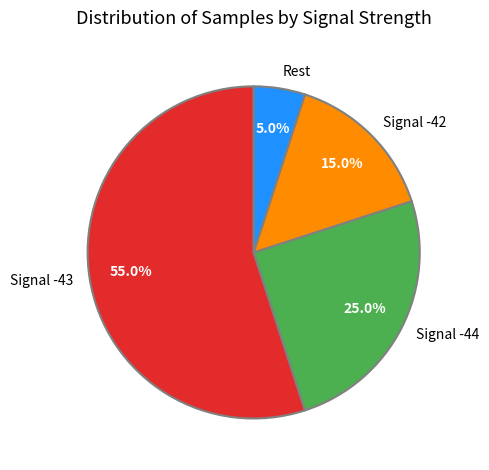

To the nearest percent, what is the average slice percentage?

25%